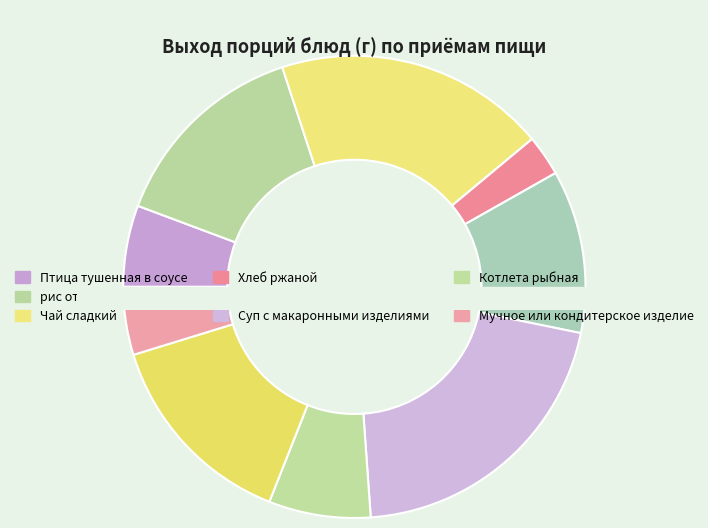

Does any single category account for the majority?

No